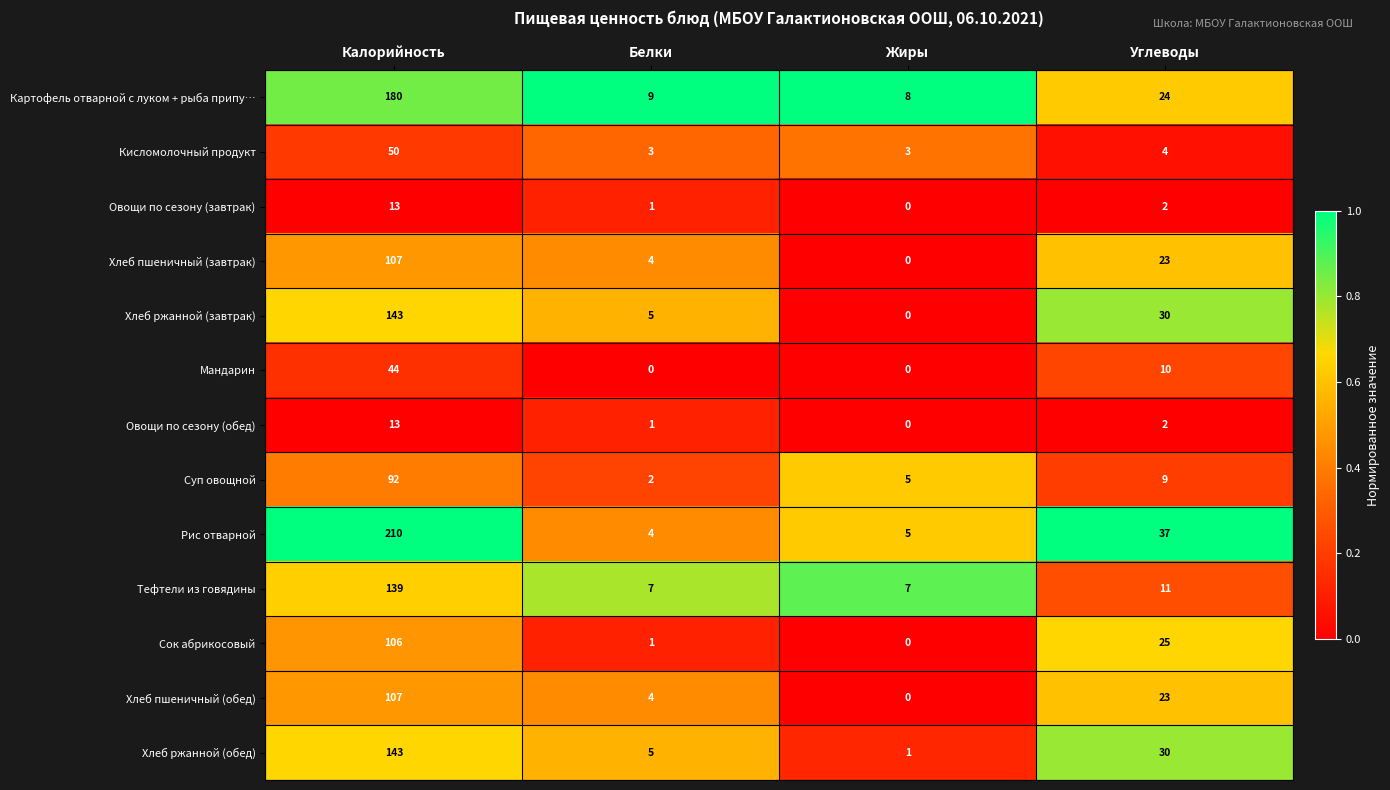

Where does the Суп овощной series first go above 9?

Калорийность